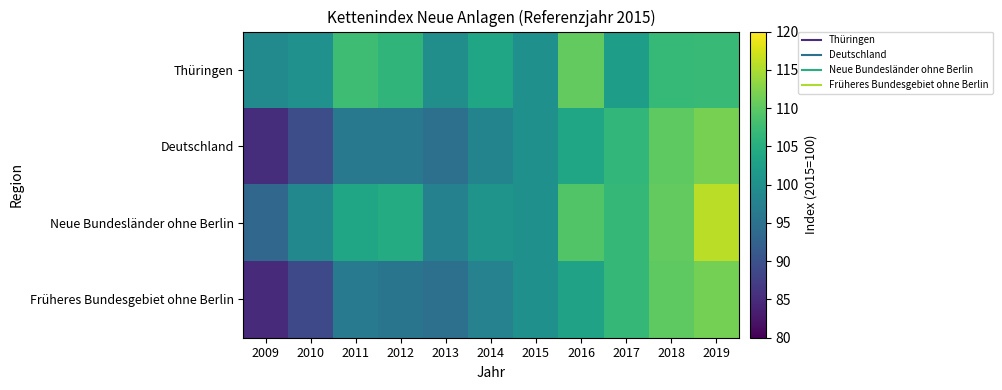

Rank the series at 2015 from lowest to highest value.

Thüringen, Deutschland, Neue Bundesländer ohne Berlin, Früheres Bundesgebiet ohne Berlin